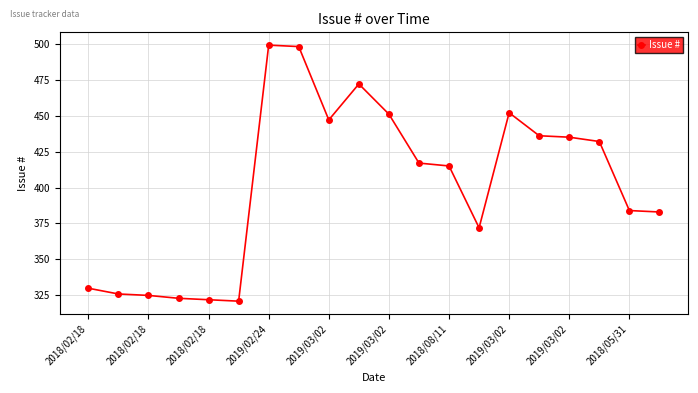

Reading right to left, extract all data points from this chart.

383	384	432	435	436	452	372	415	417	451	472	447	498	499	321	322	323	325	326	330